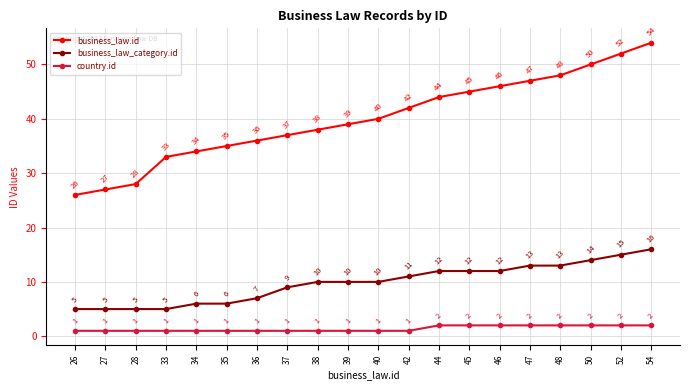

What is the average value of the business_law_category.id series?

10